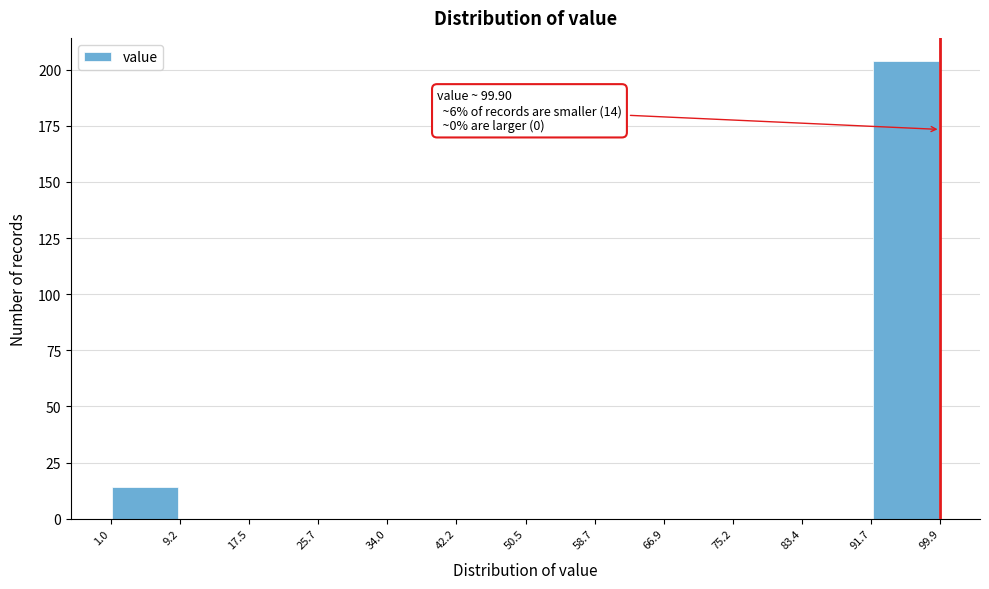

Over which range of the x-axis is the bar tallest?

91.7 to 99.9